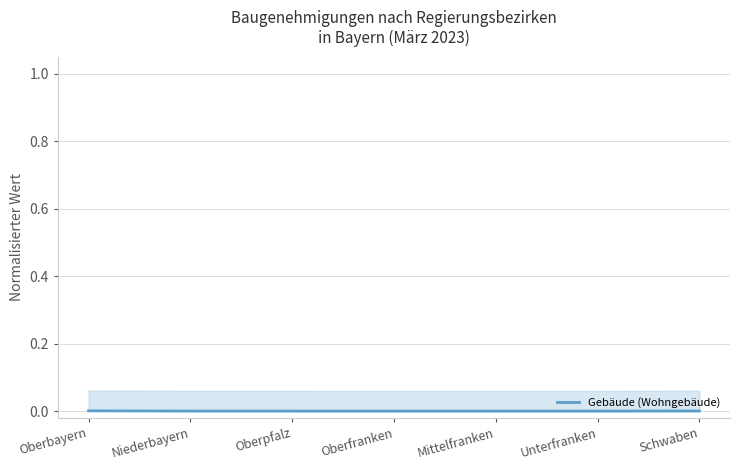

Is it true that the value at Oberbayern is 0.0?

True